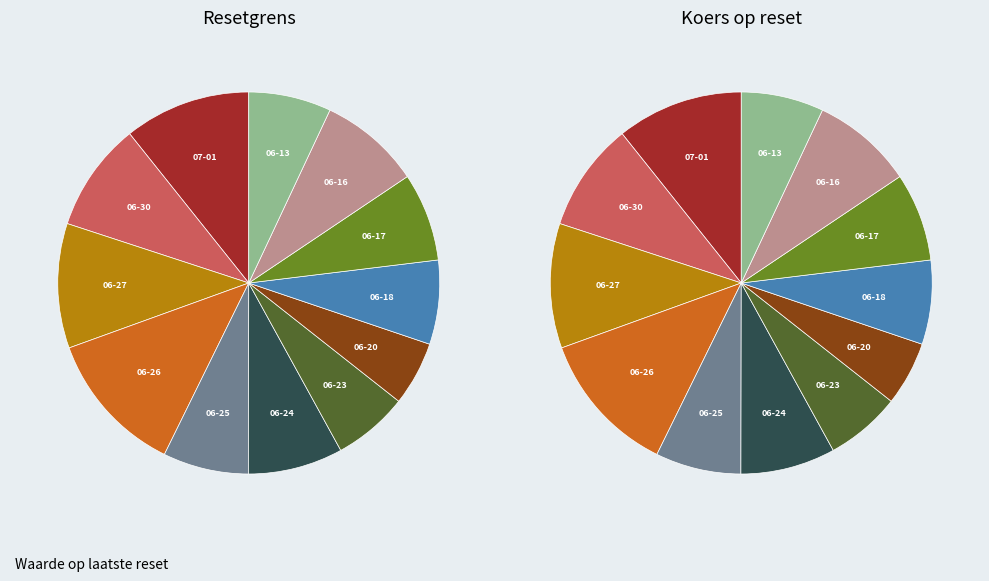

Rank the categories by value from lowest to highest.

2025-06-20, 2025-06-23, 2025-06-13, 2025-06-18, 2025-06-25, 2025-06-17, 2025-06-24, 2025-06-16, 2025-06-30, 2025-06-27, 2025-07-01, 2025-06-26